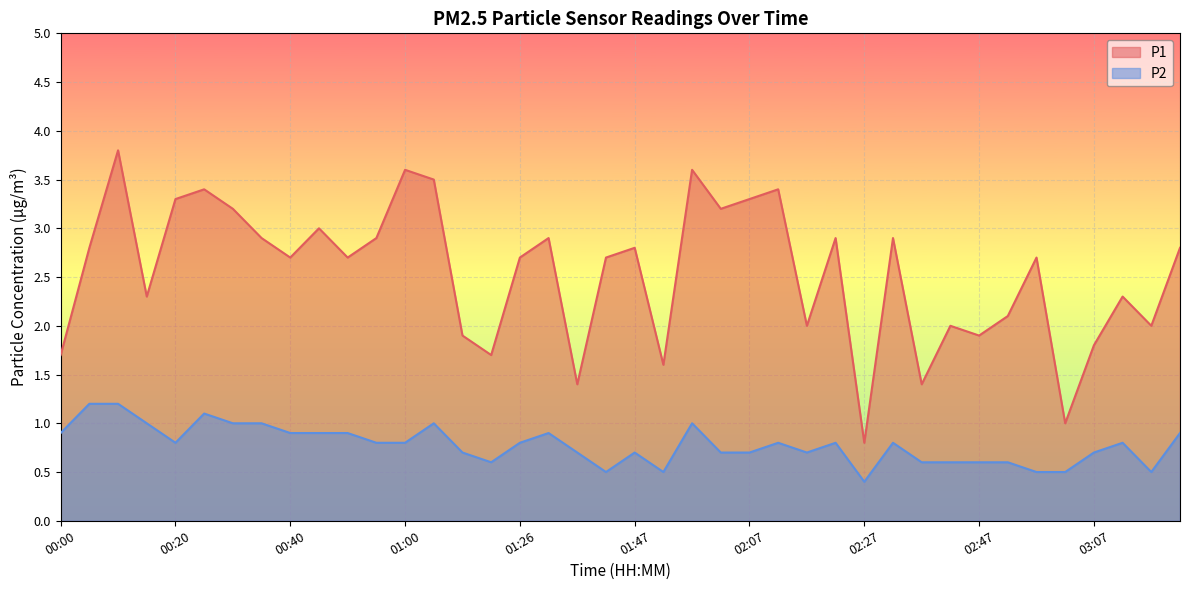

Which series has the widest spread of values?

P1